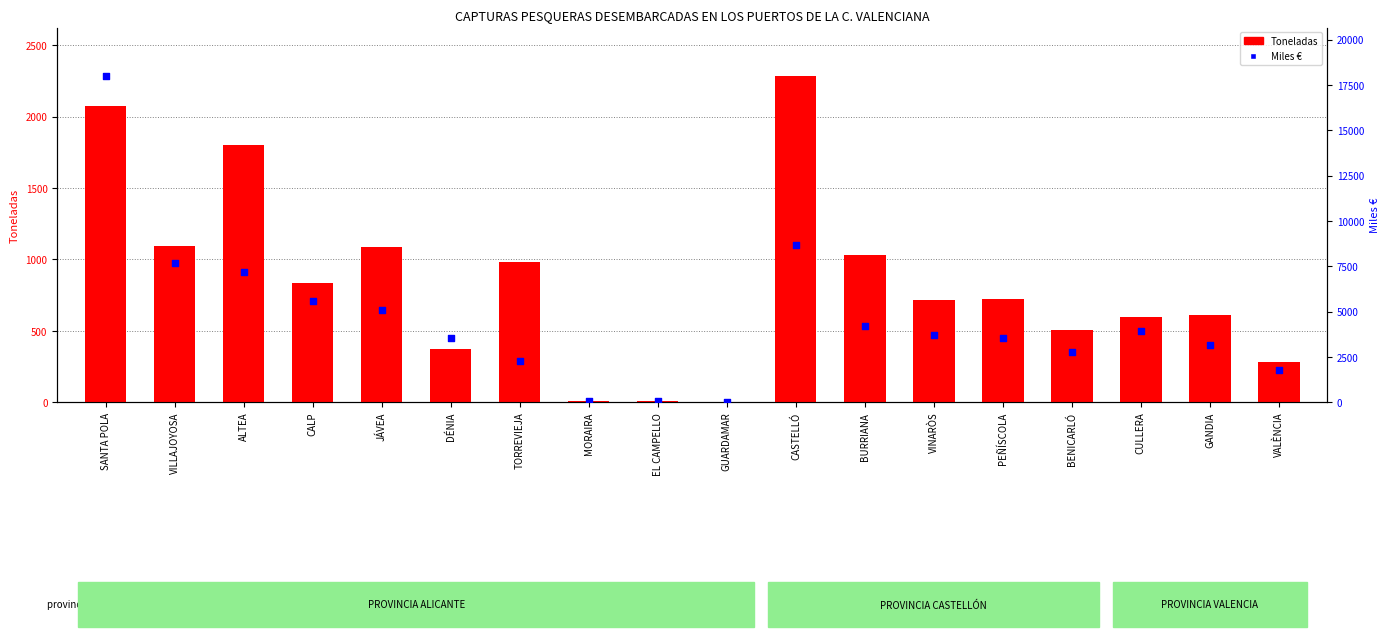

At how many categories does at least one series exceed 7905?

2